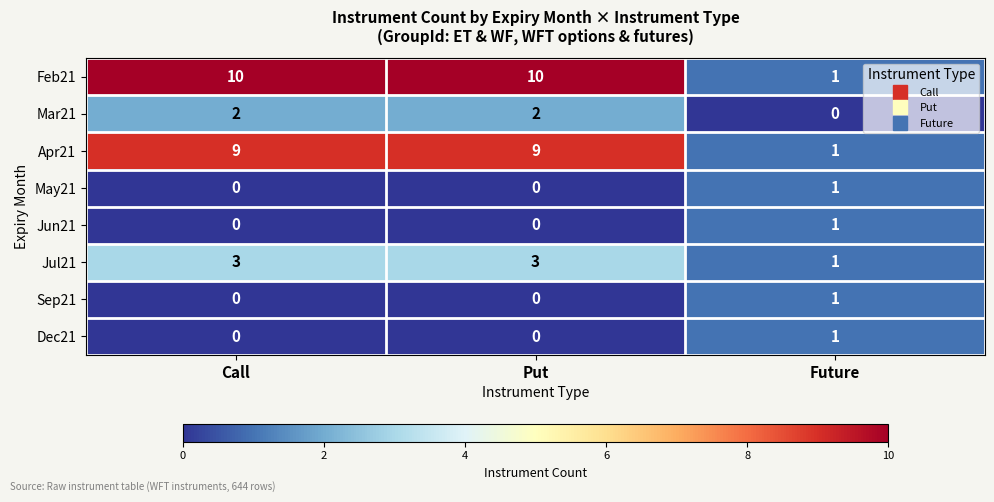

Count the Dec21 values in the range 0 to 1.

3